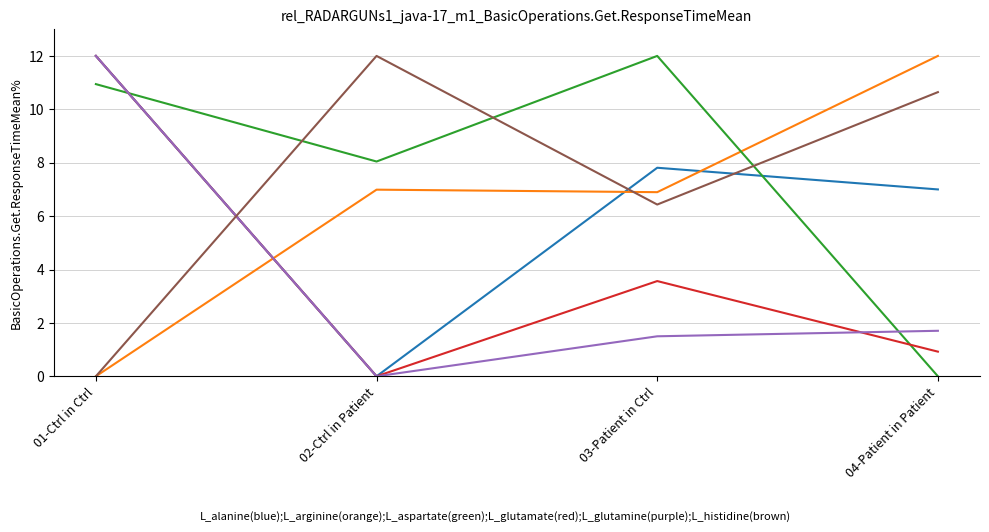

What is the maximum value shown in the chart?

12.0